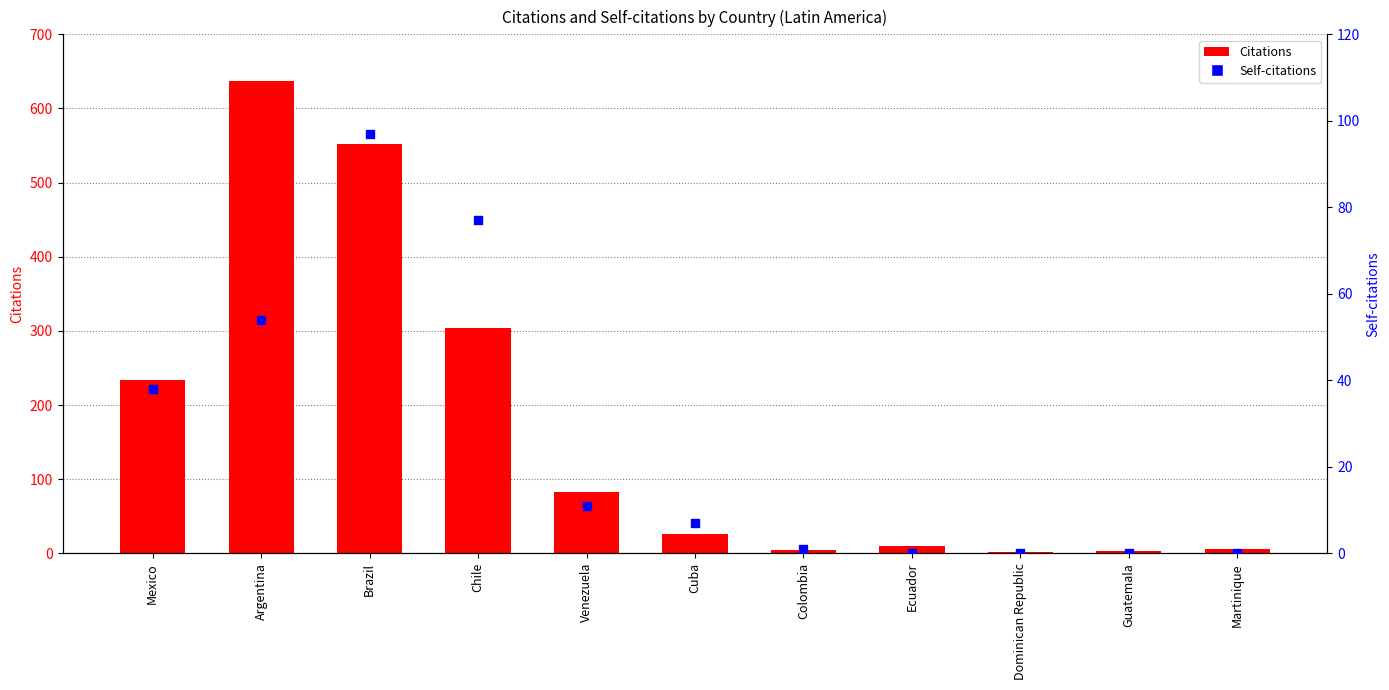

What are all the series names shown in the legend?

Citations, Self-citations